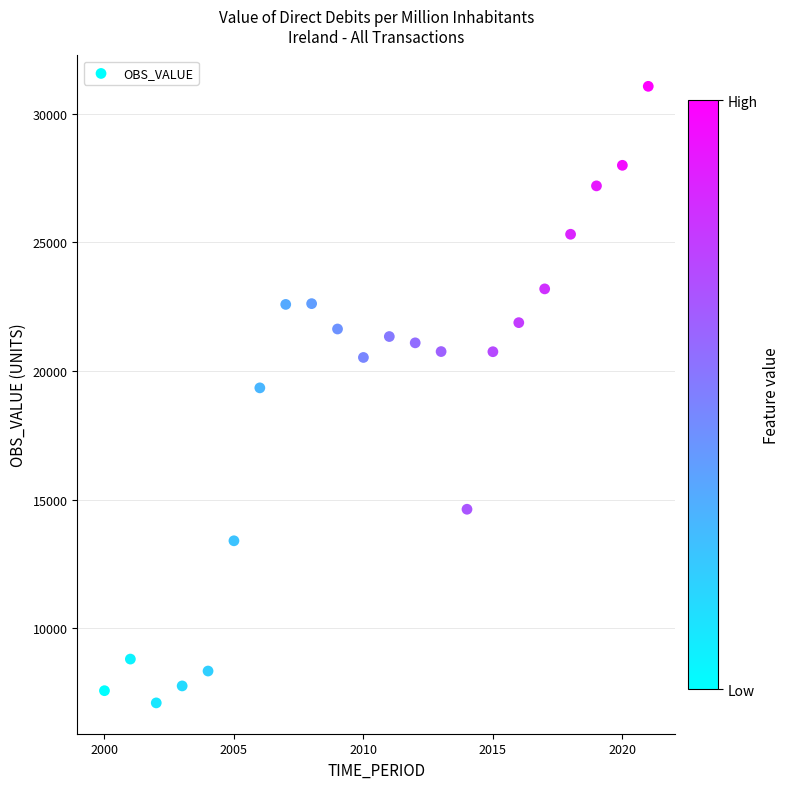

What is the range of X values (max minus min)?

21.0